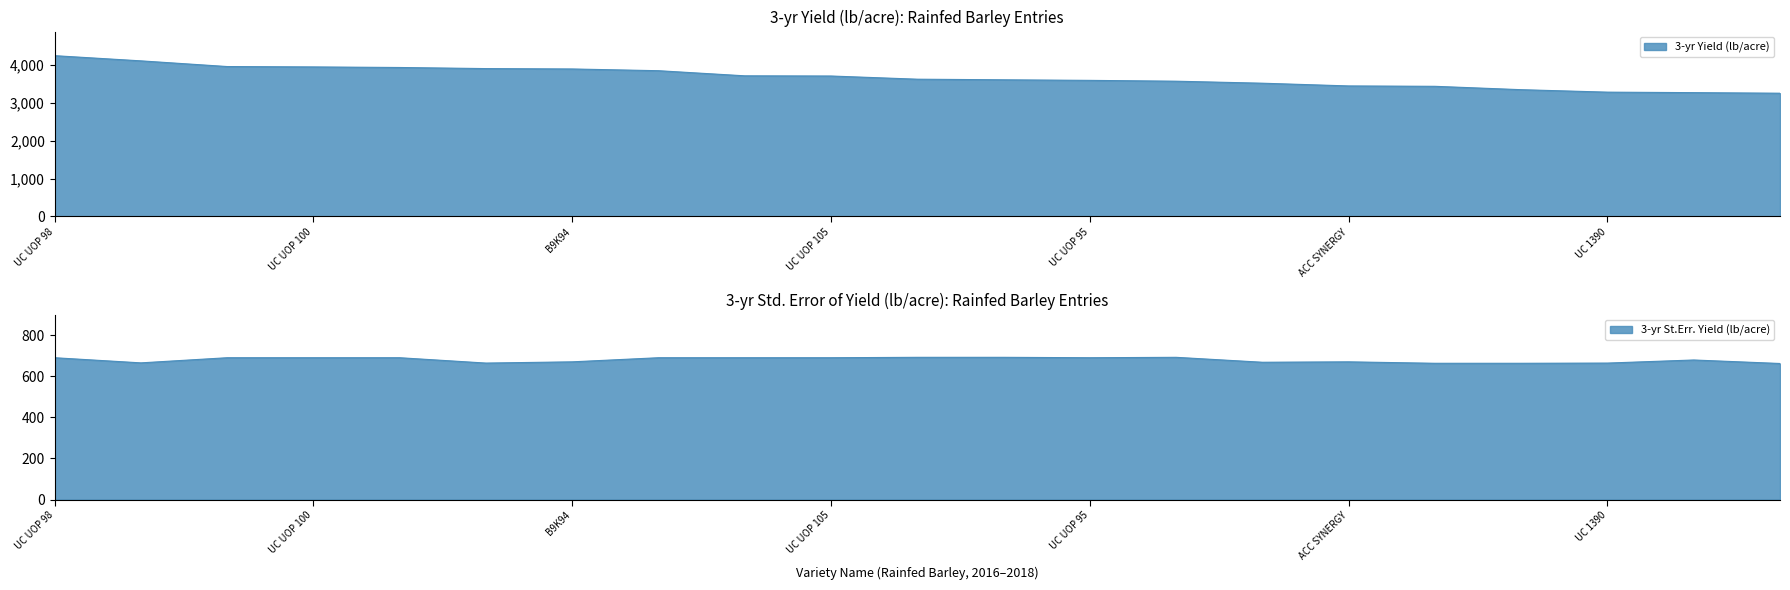

Reading left to right, list all the values displayed in this chart.

3-yr Yield (lb/acre): 4246	4109	3959	3949	3934	3905	3895	3849	3714	3709	3625	3609	3594	3572	3519	3447	3437	3348	3283	3270	3255
3-yr St.Err. Yield (lb/acre): 690	665	690	690	690	664	670	690	690	690	692	692	690	692	668	670	663	663	664	679	662